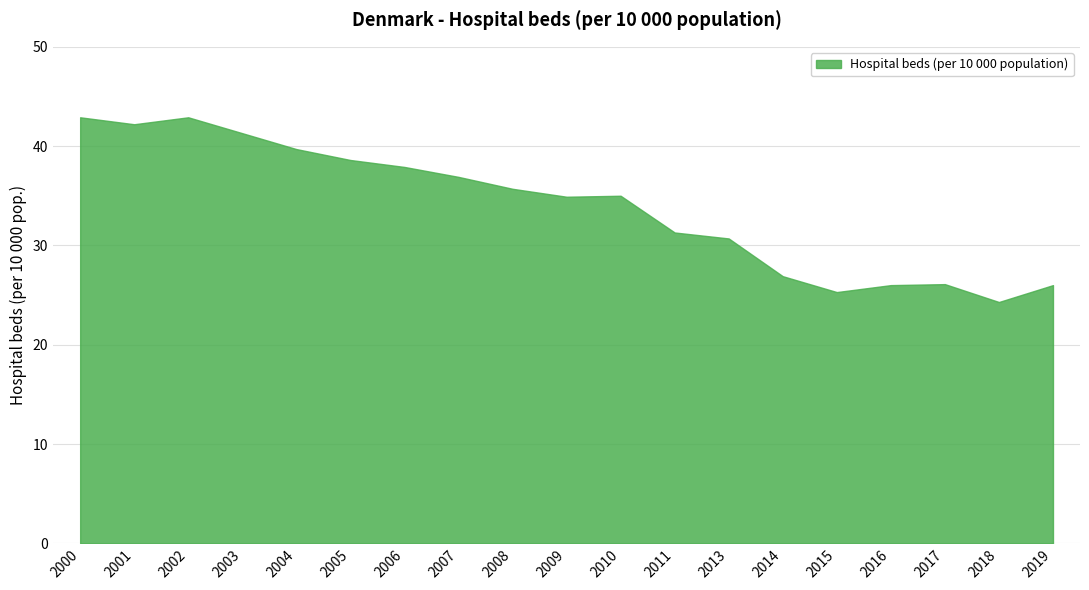

List the labels in order of value, largest first.

2000, 2002, 2001, 2003, 2004, 2005, 2006, 2007, 2008, 2010, 2009, 2011, 2013, 2014, 2017, 2016, 2019, 2015, 2018